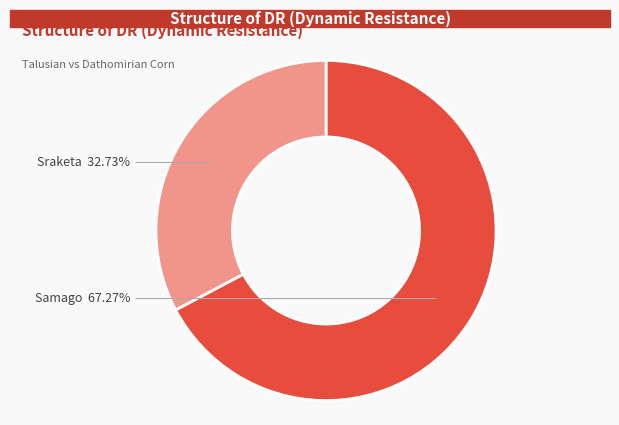

Does any single category account for the majority?

Yes